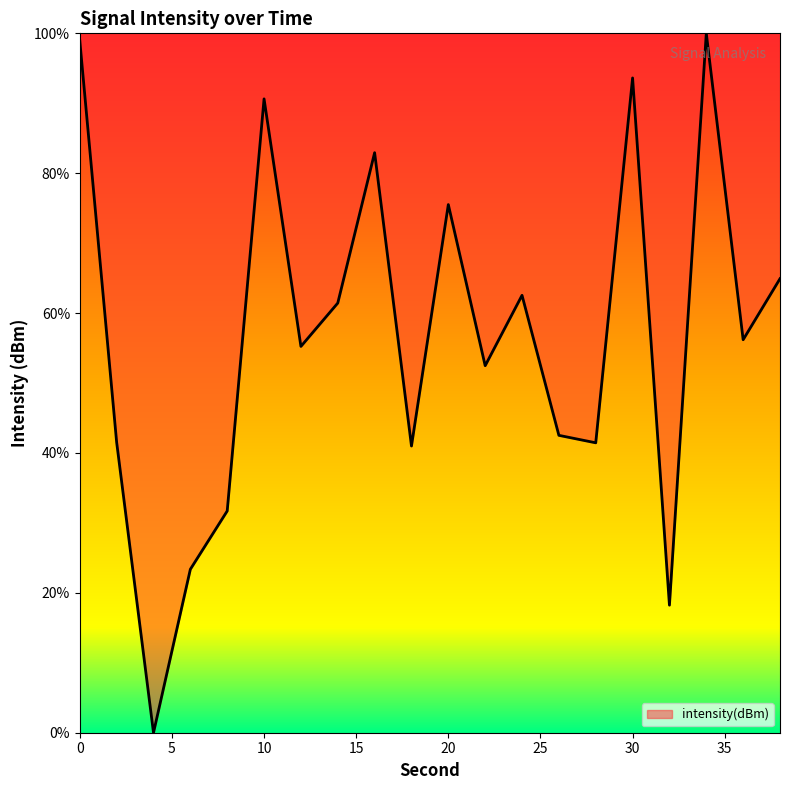

Does the chart display data point markers on the line(s)?

No